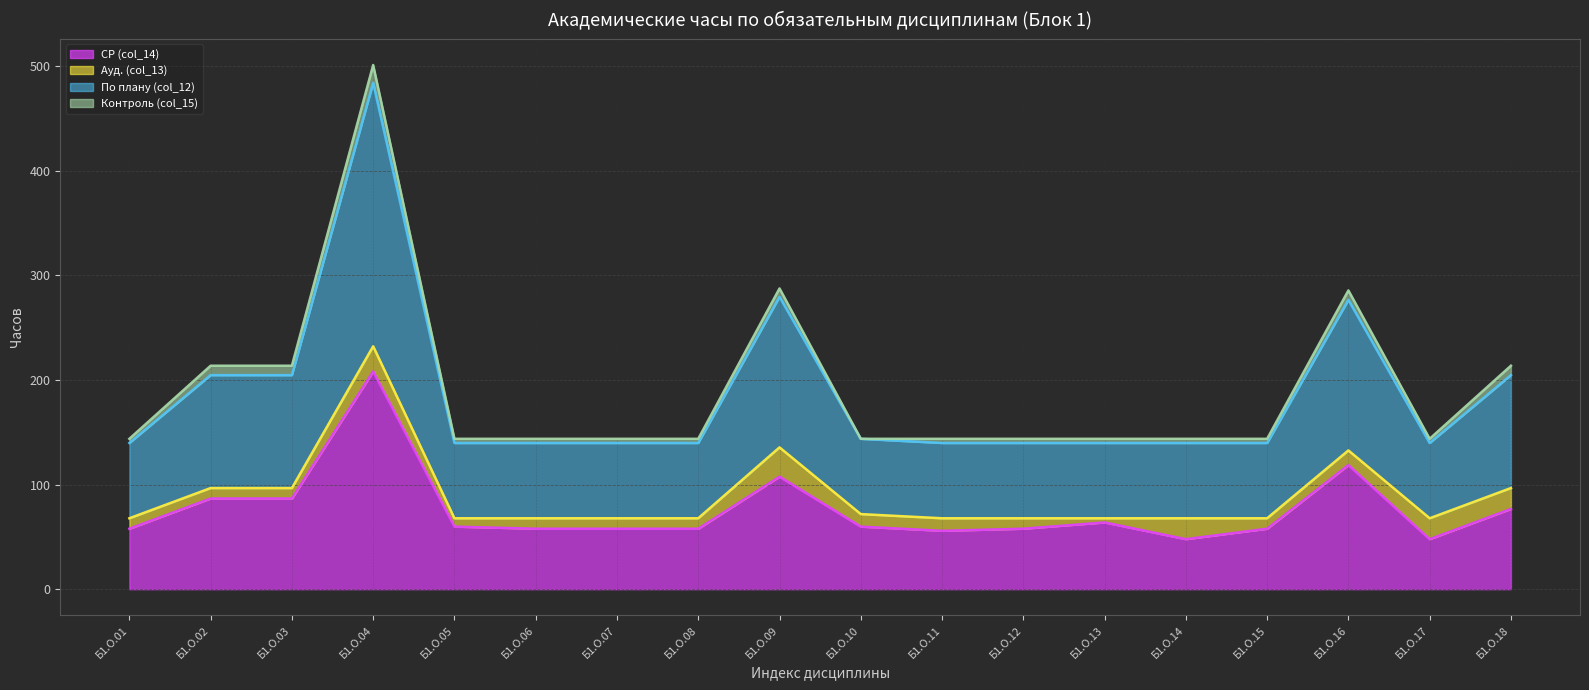

Between Б1.О.07 and Б1.О.13, which is larger?

Б1.О.13